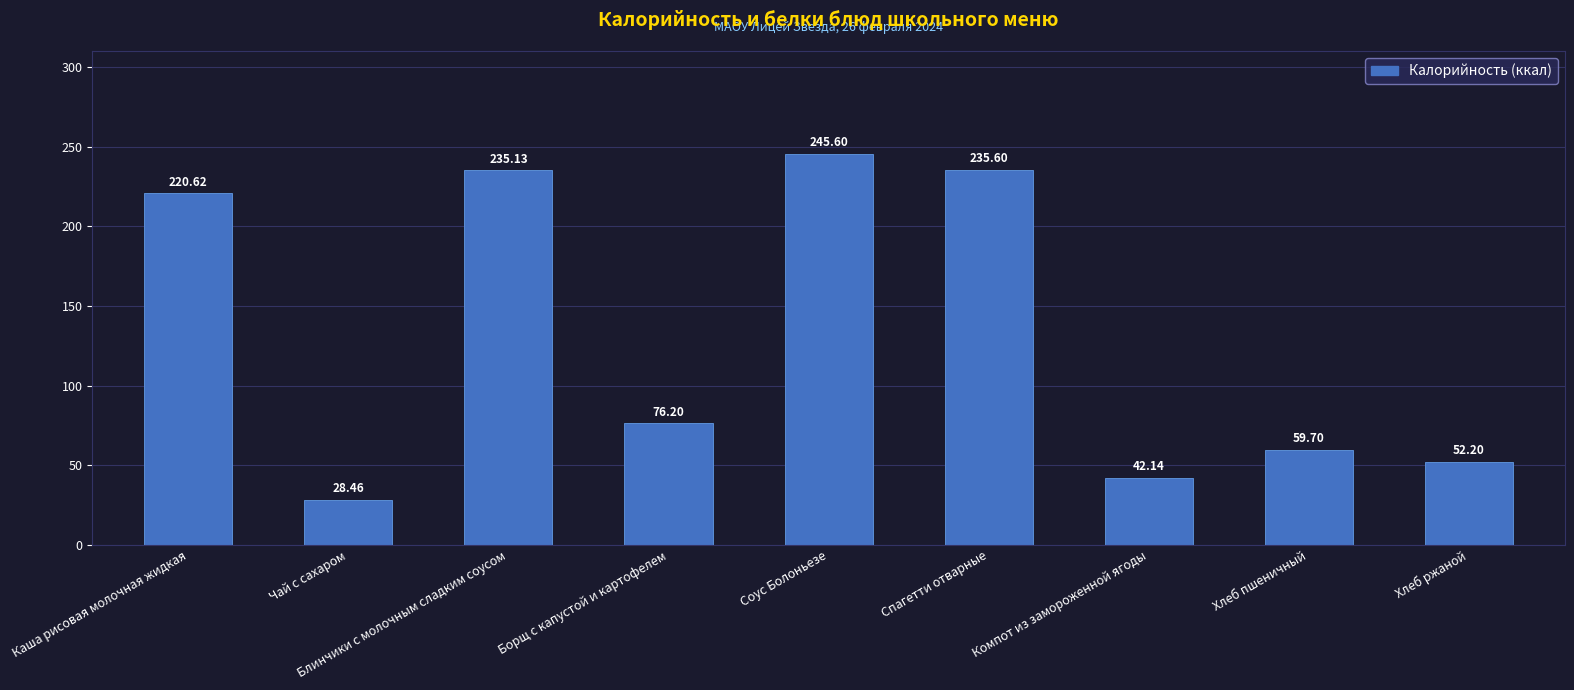

Are the bars grouped side by side (vs. stacked)?

No